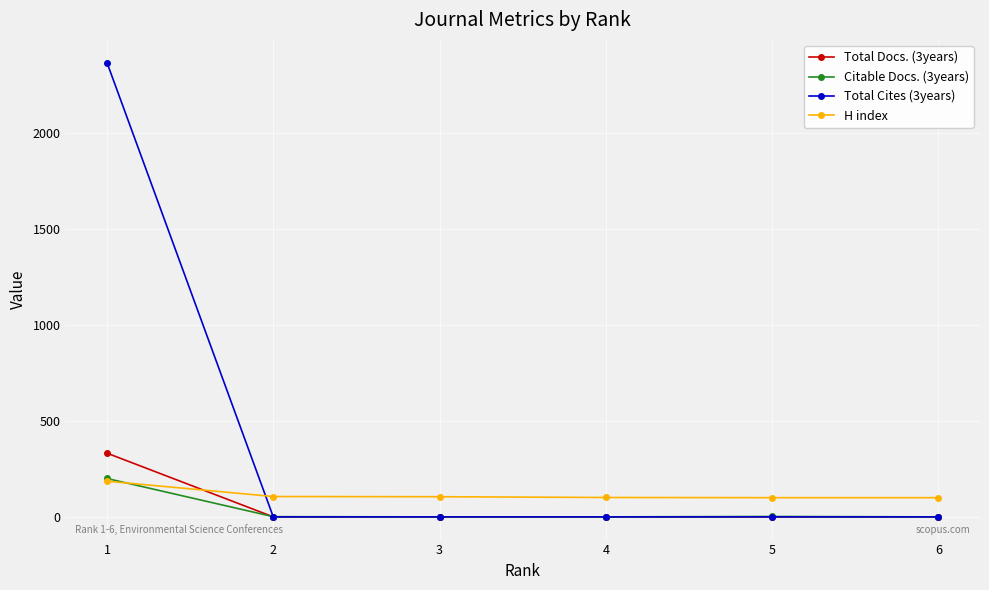

Where do H index and Total Cites (3years) first cross each other?

1 and 2